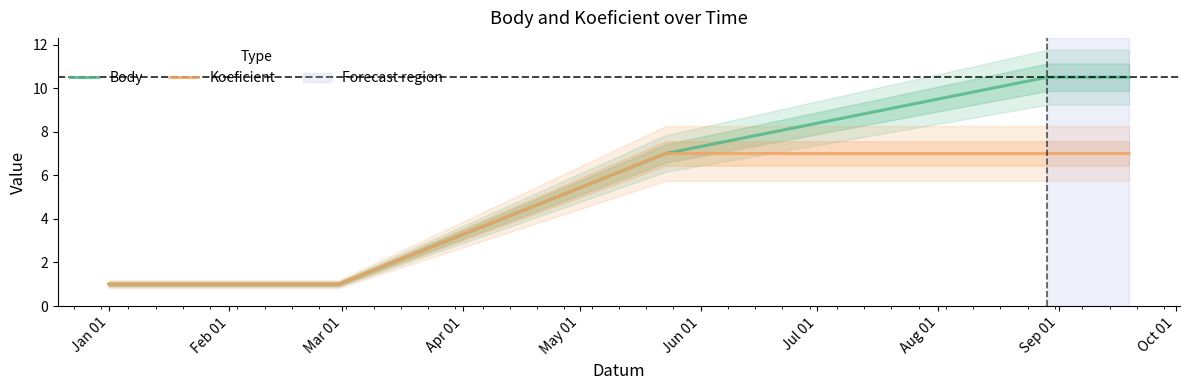

Rank the categories by Koeficient value from lowest to highest.

Jan 01, Feb 01, Mar 01, Apr 01, May 01, Jun 01